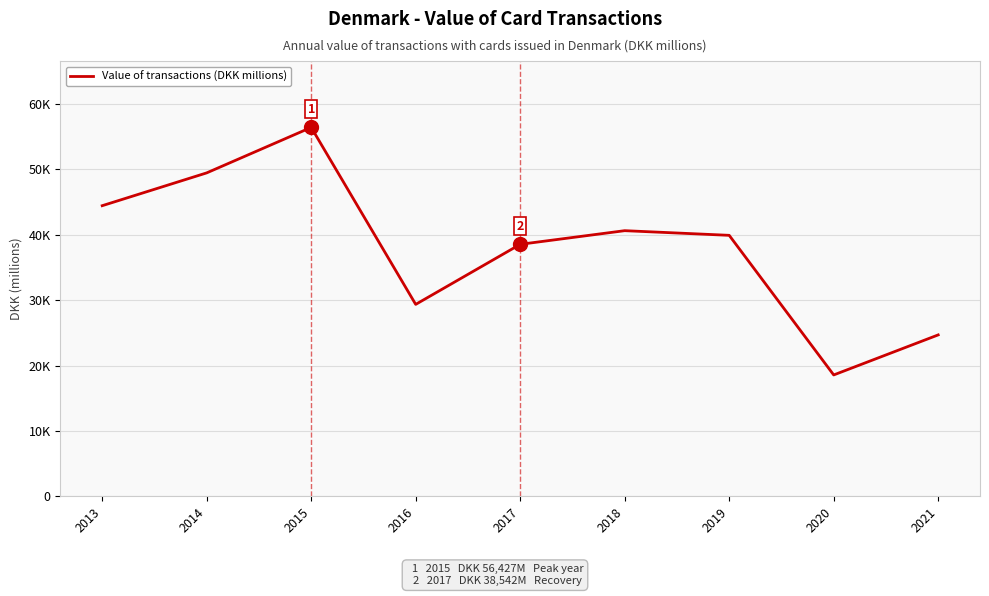

How many interior local valleys (lower than both neighbors) does the data have?

2